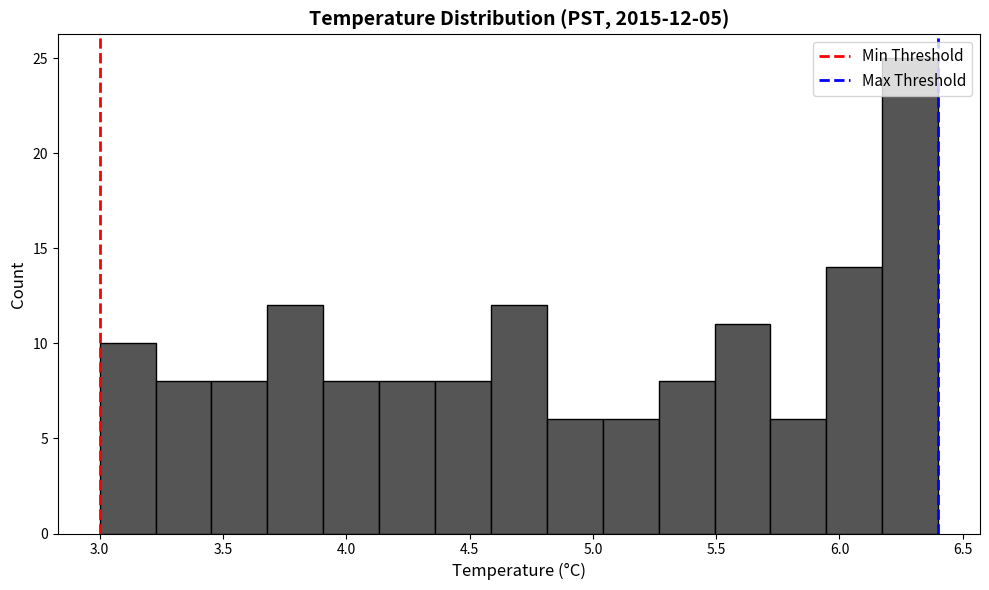

Over which range of the x-axis is the bar tallest?

6.15 to 6.40